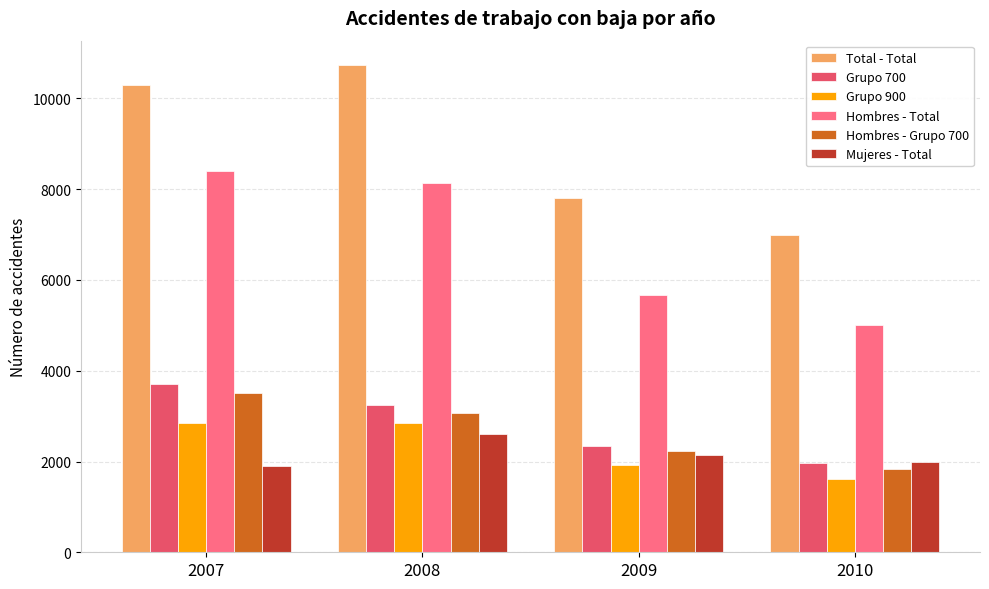

Which series has the widest spread of values?

Total - Total